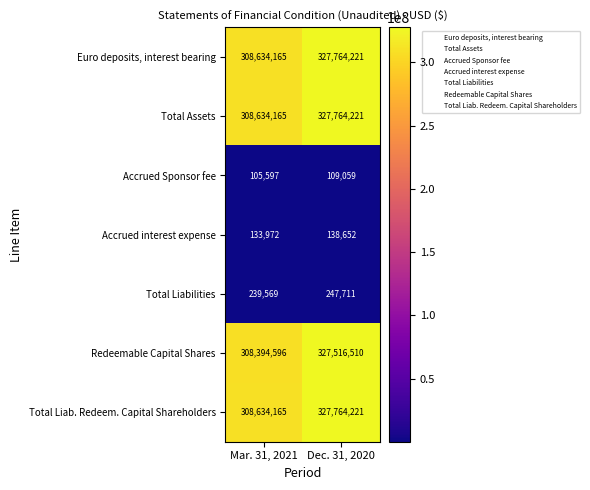

Reading right to left, transcribe all the data shown in this chart.

Euro deposits, interest bearing: 327764221	308634165
Total Assets: 327764221	308634165
Accrued Sponsor fee: 109059	105597
Accrued interest expense: 138652	133972
Total Liabilities: 247711	239569
Redeemable Capital Shares: 327516510	308394596
Total Liab. Redeem. Capital Shareholders: 327764221	308634165